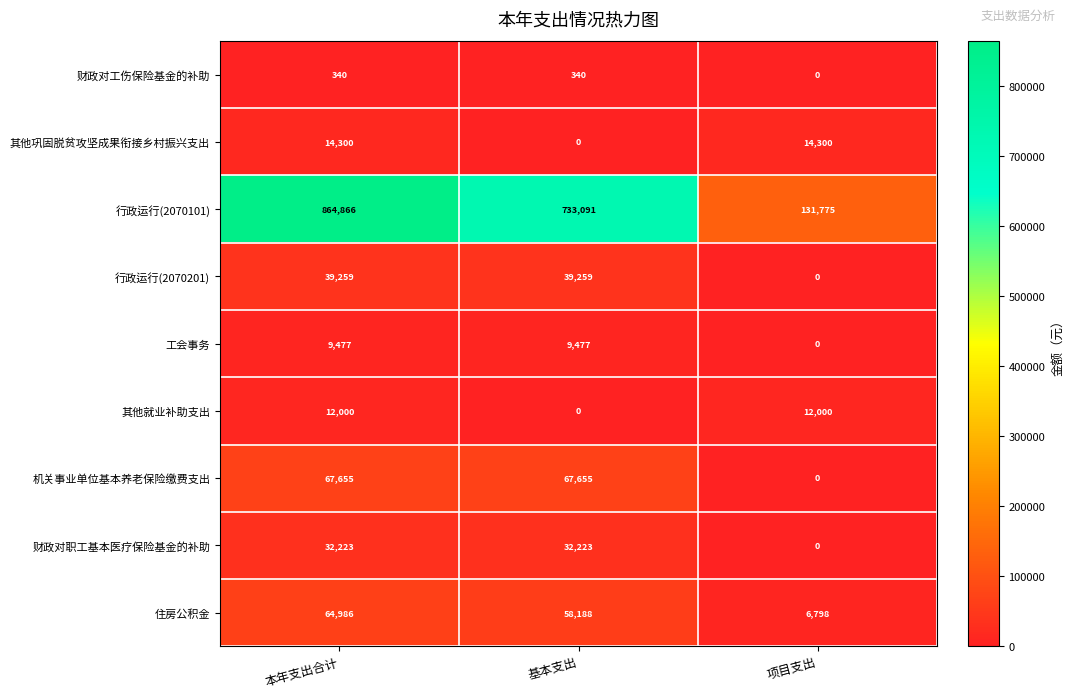

What is the maximum value for 工会事务?

9477